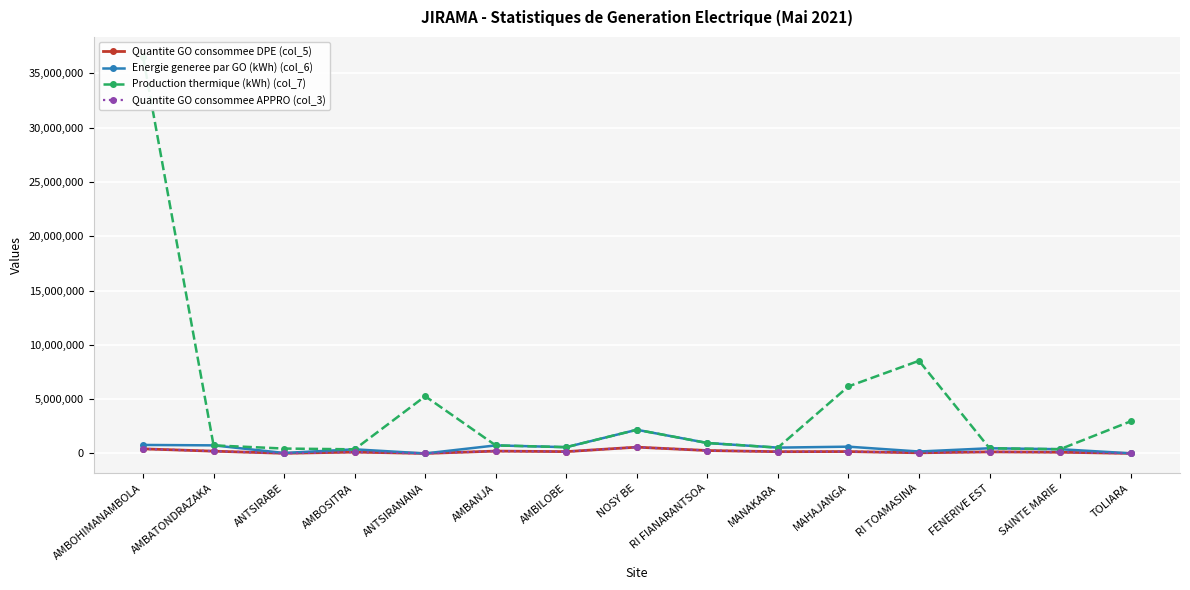

How many interior local valleys does the Production thermique (kWh) (col_7) series have?

4